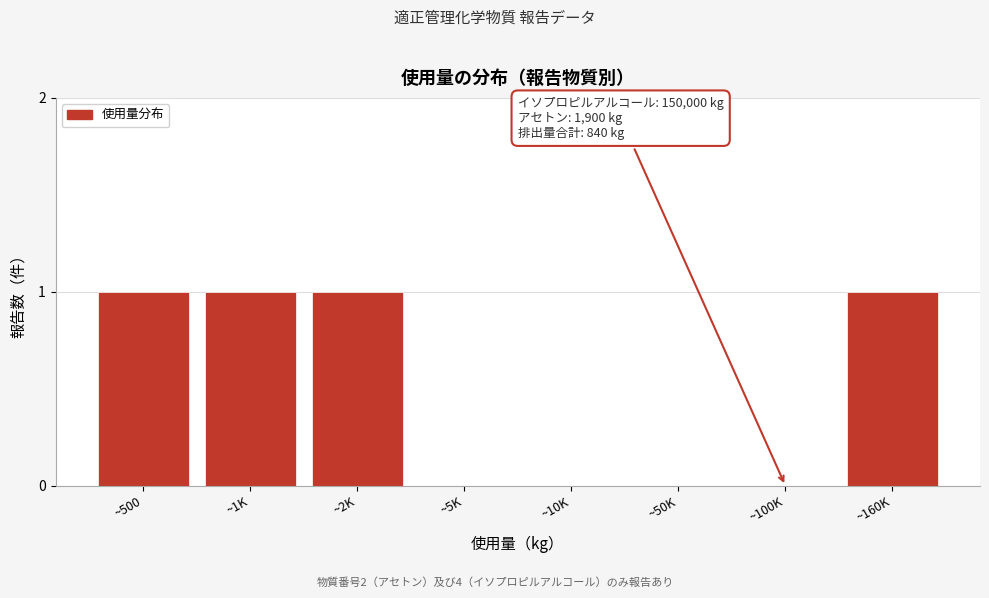

Reading left to right, extract all data points from this chart.

~500=1	~1K=1	~2K=1	~5K=0	~10K=0	~50K=0	~100K=0	~160K=1